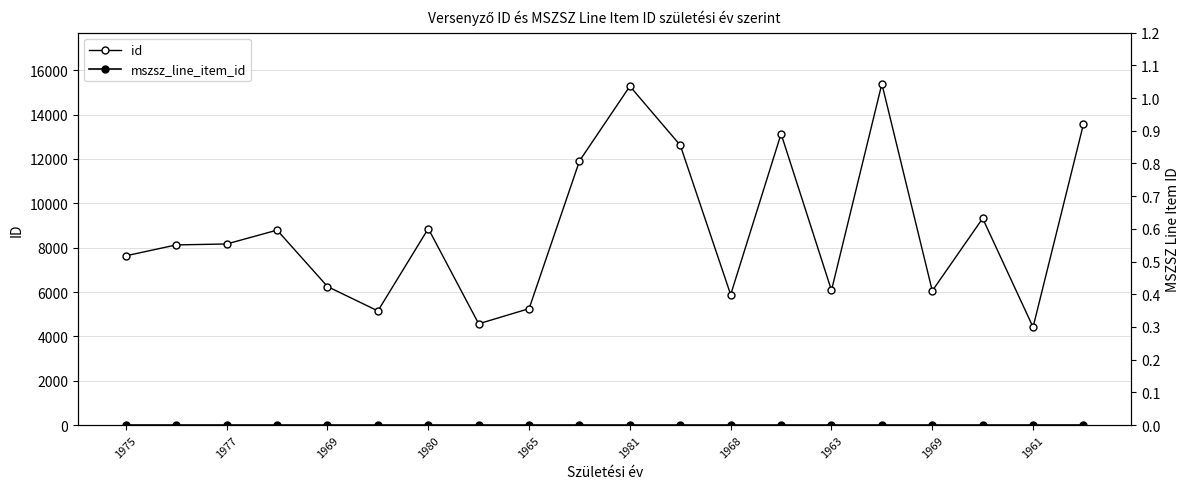

Is the value of id at 1980 greater than the value of mszsz_line_item_id at 14?

Yes